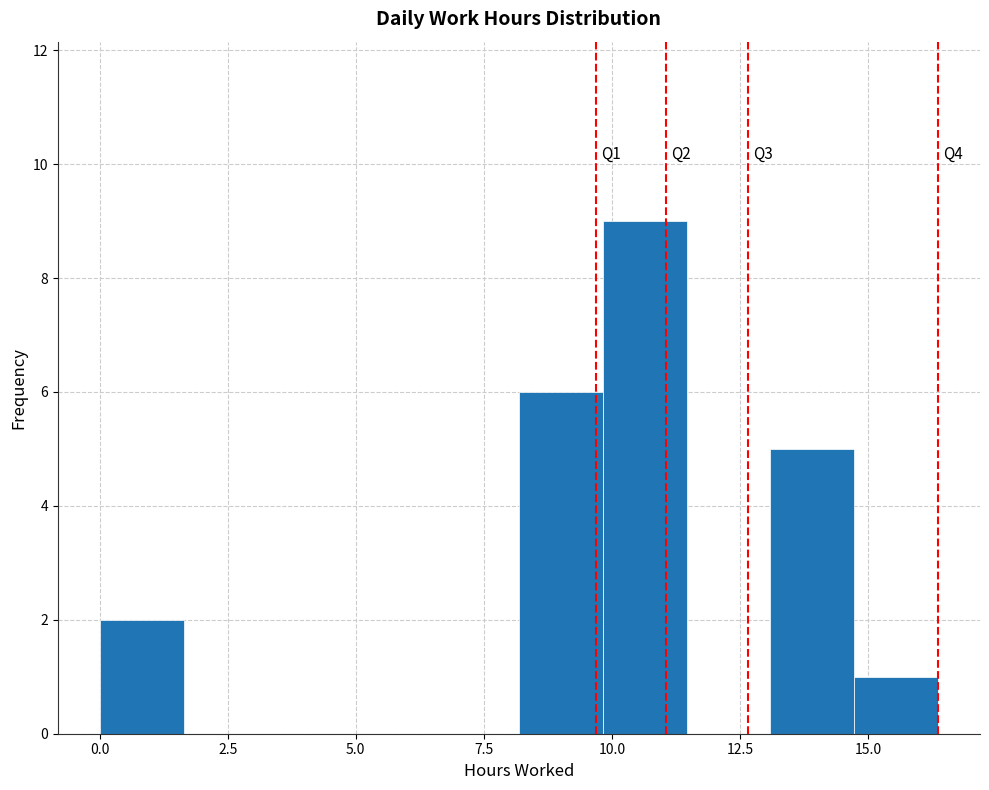

Read against the x-axis, roughly where is the centre of the tallest bar?

10.5